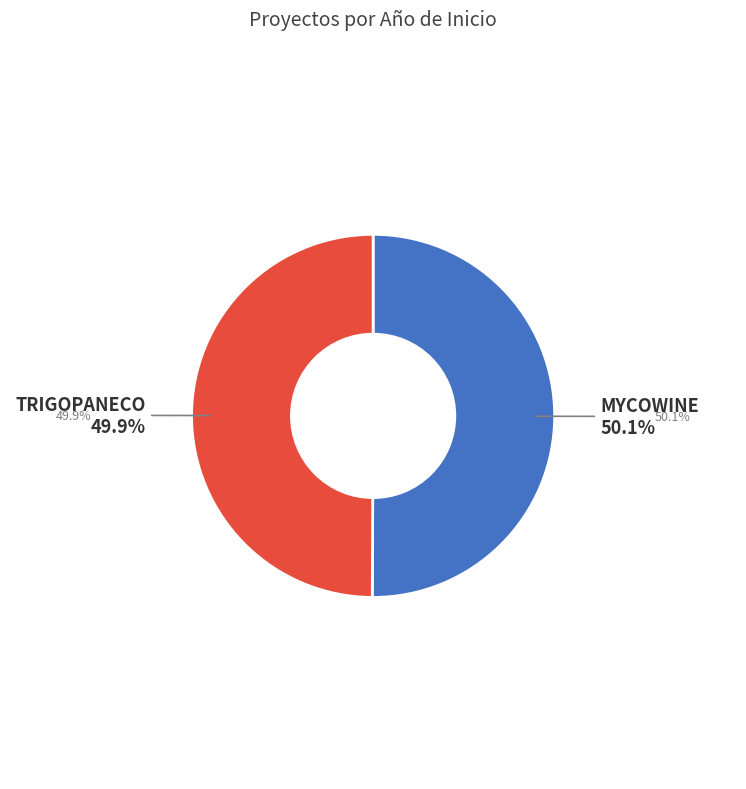

Is there a majority slice in this chart?

Yes